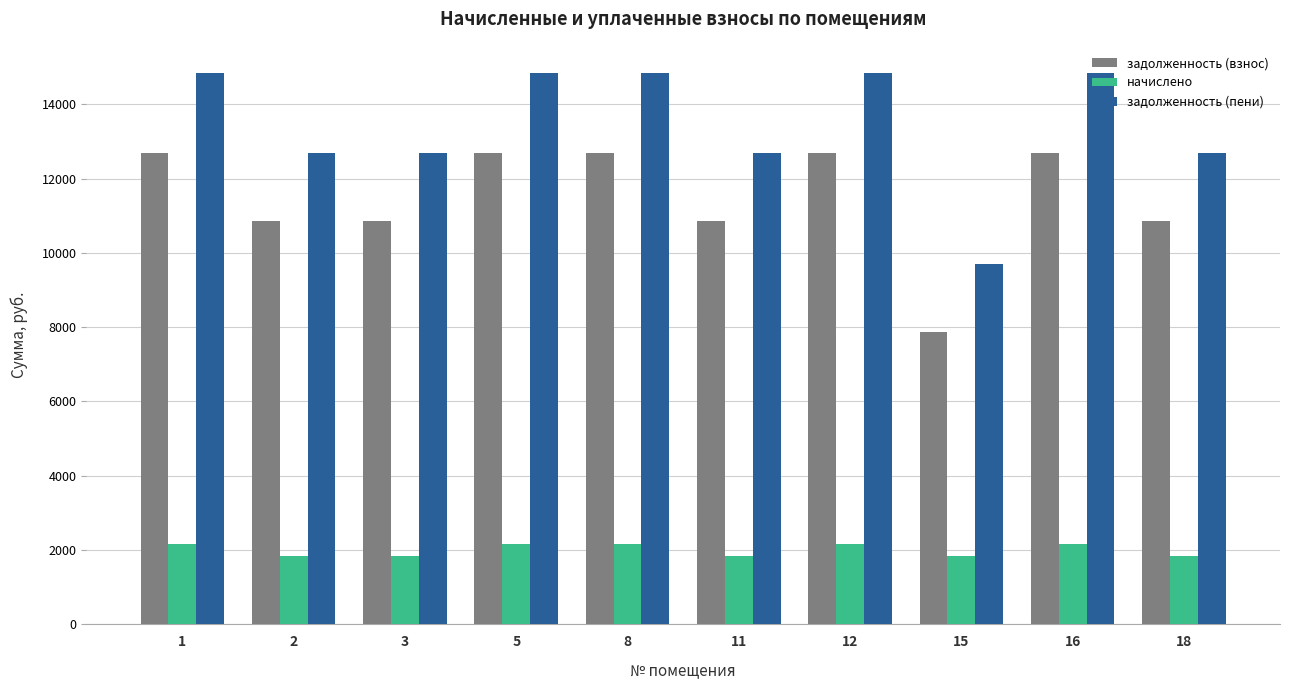

How many bars are there in each group?

3